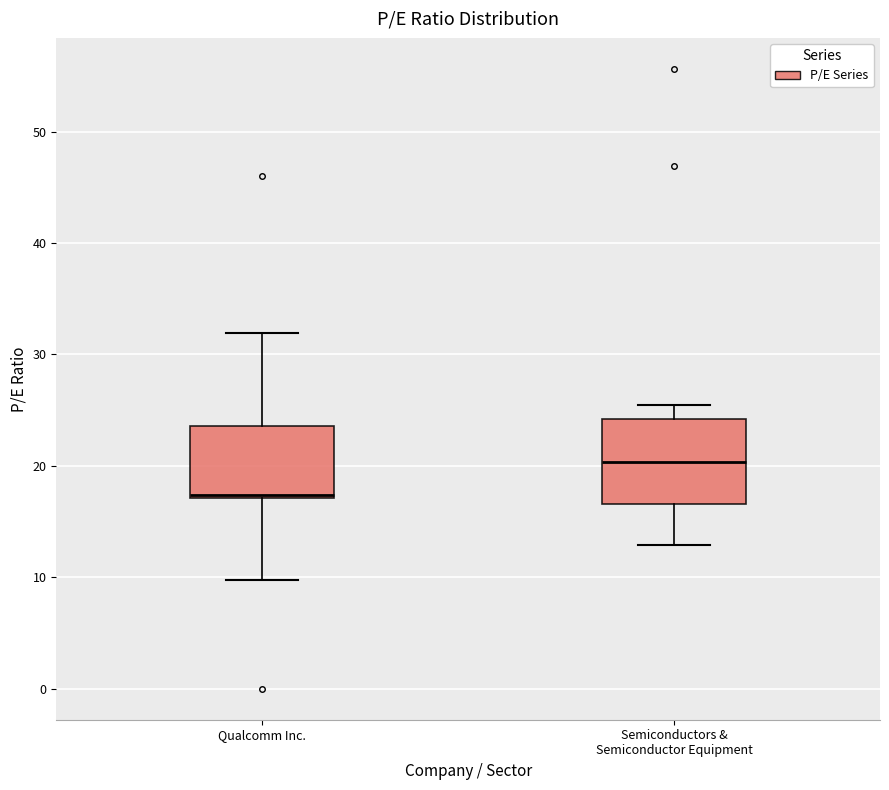

Which box has the highest median line?

Semiconductors & Semiconductor Equipment